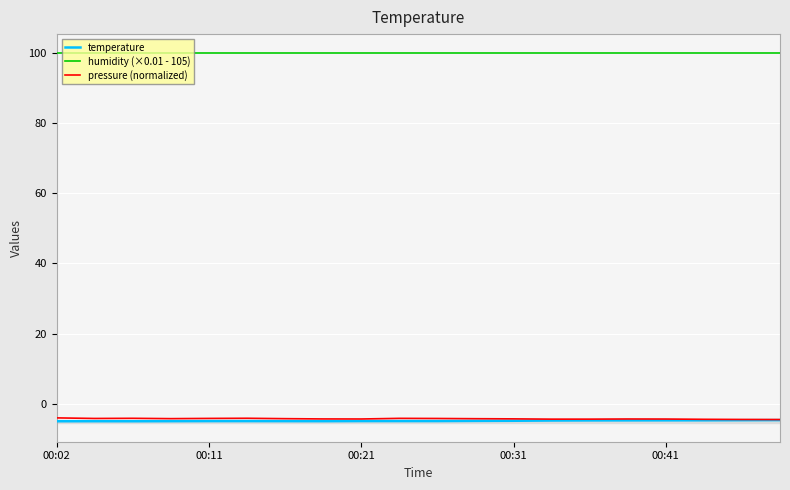

Which series has the largest total across all categories?

humidity (×0.01 - 105)